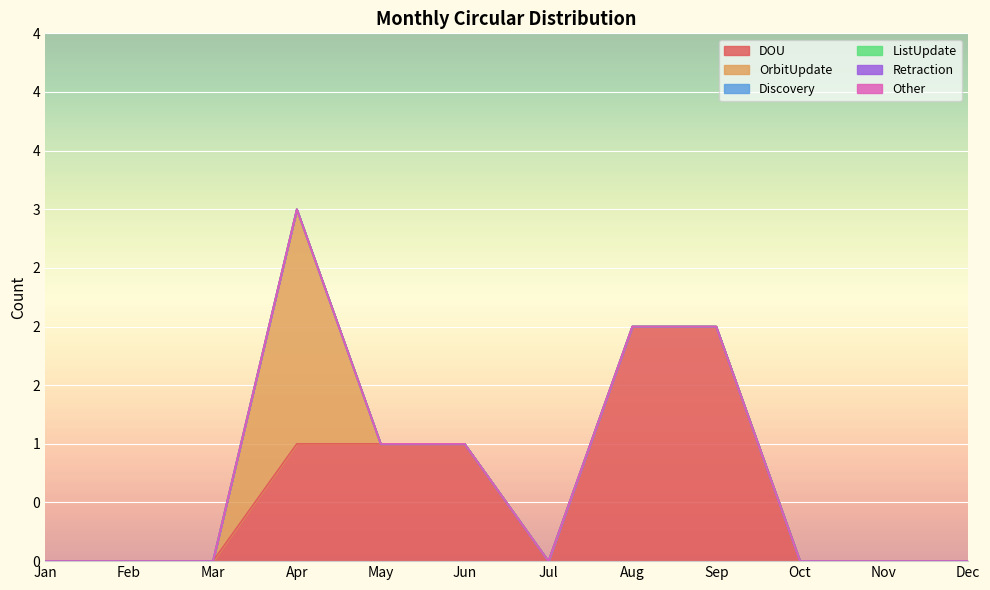

Is the value of Retraction at Dec greater than the value of Discovery at Jun?

No